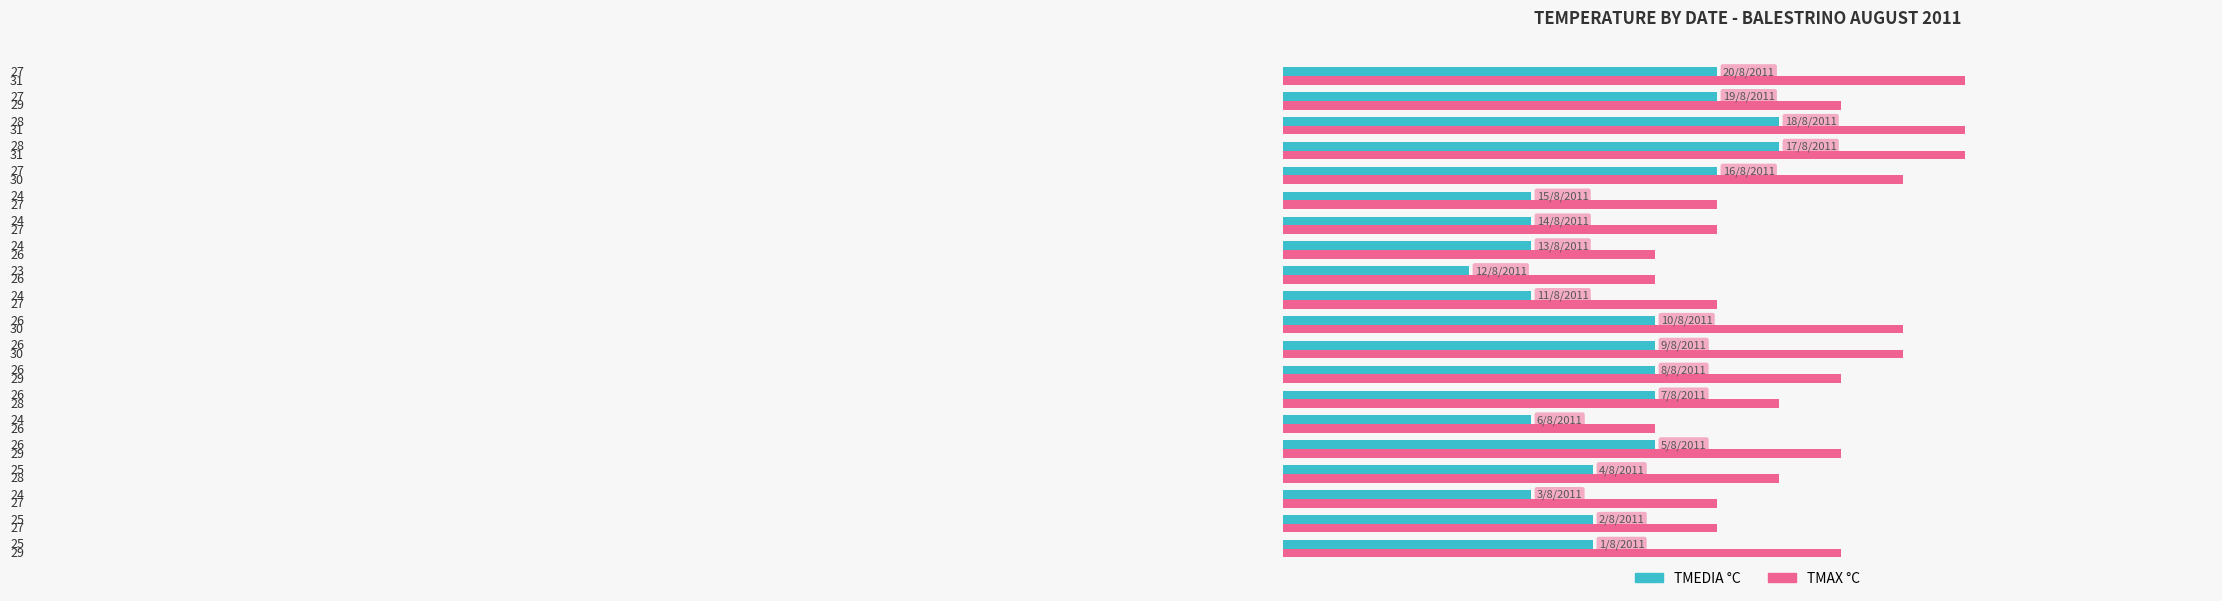

What is the highest value of the TMEDIA °C series?

28